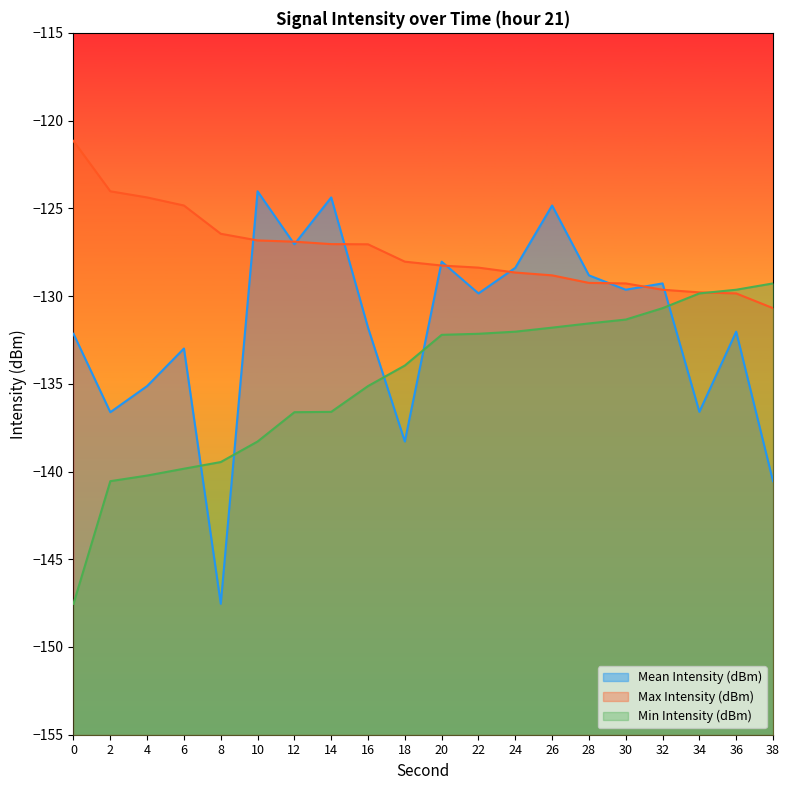

What is the minimum value for Max Intensity (dBm)?

-130.7